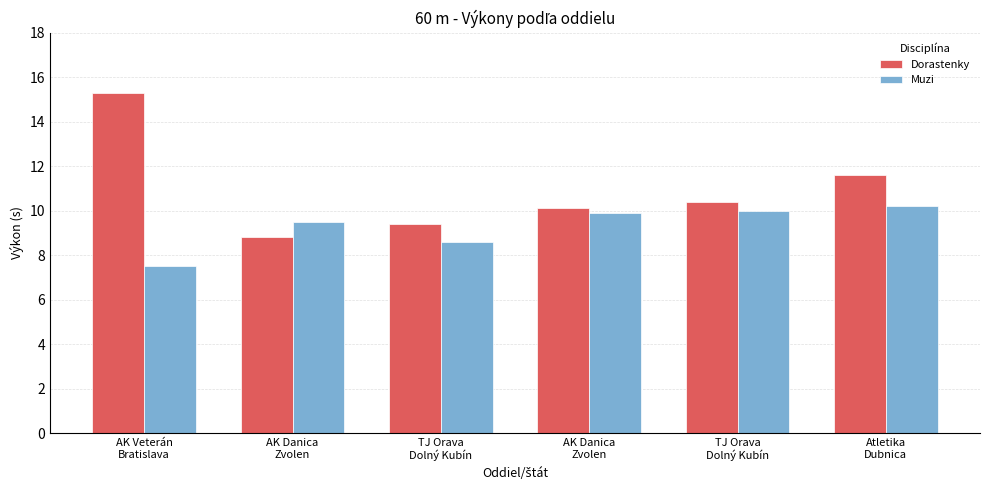

At AK Danica
Zvolen, list the series in order from smallest to largest.

Dorastenky, Muzi